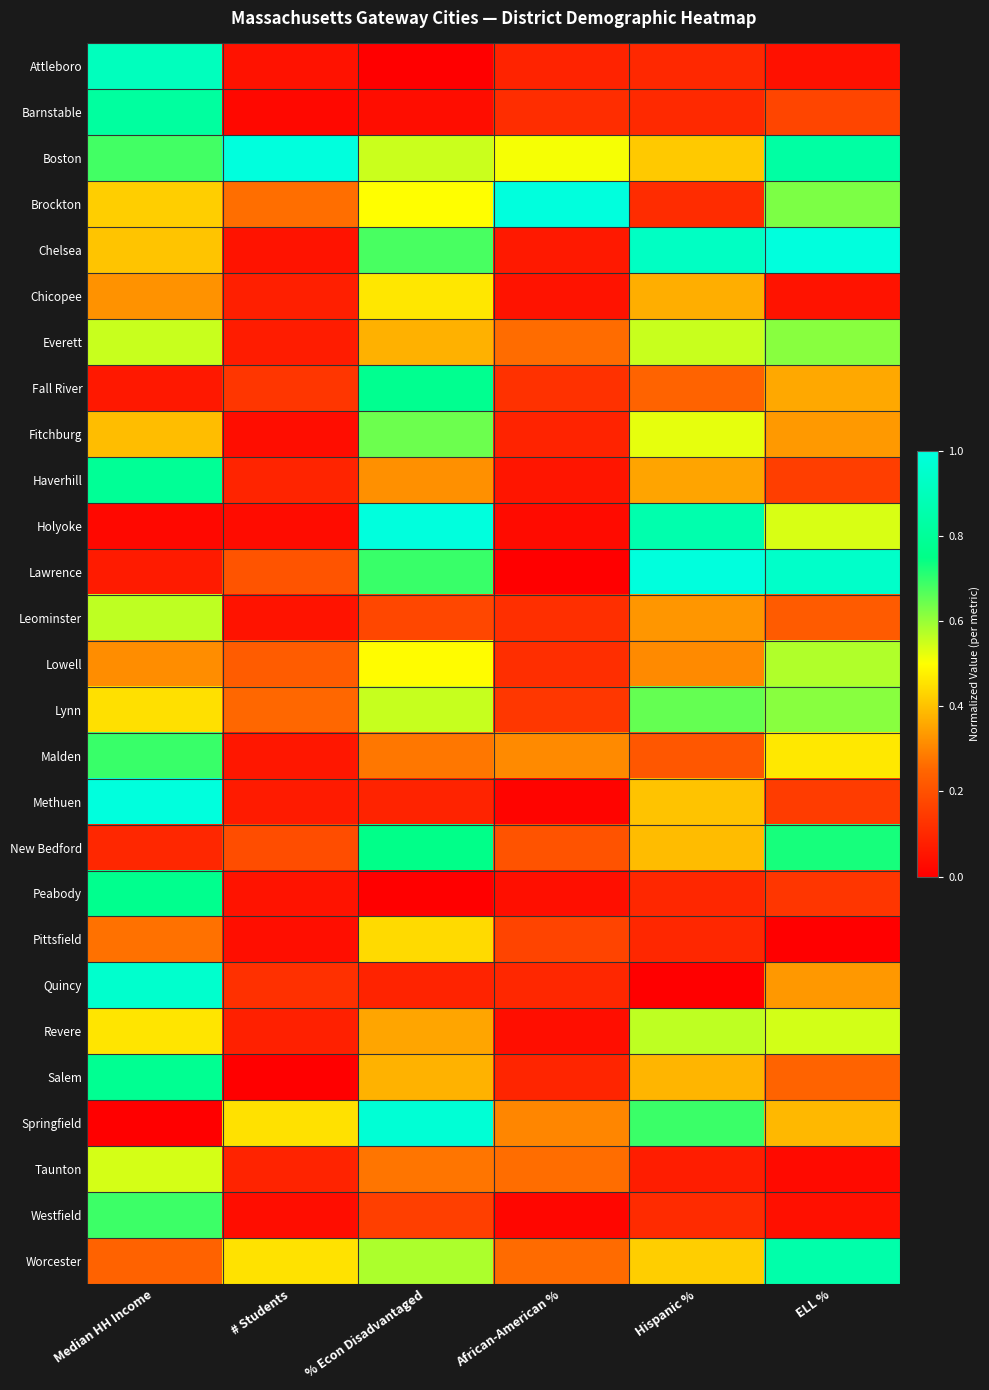

List the series in order of their peak value, highest first.

Boston, Brockton, Chelsea, Holyoke, Lawrence, Methuen, Springfield, Quincy, Attleboro, Worcester, Barnstable, Haverhill, Salem, Fall River, Peabody, New Bedford, Malden, Westfield, Lynn, Fitchburg, Everett, Lowell, Revere, Leominster, Taunton, Chicopee, Pittsfield